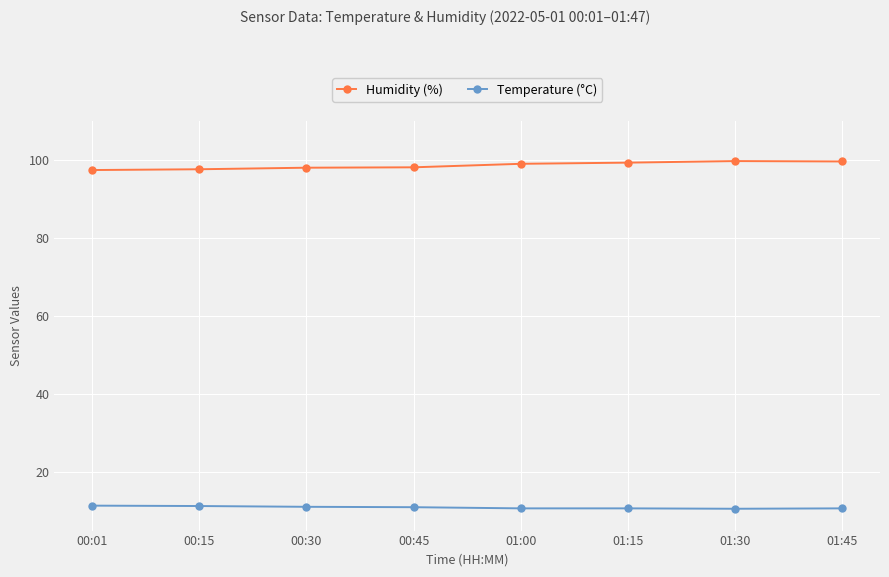

What is the difference between the highest and lowest values at 01:00?

88.4